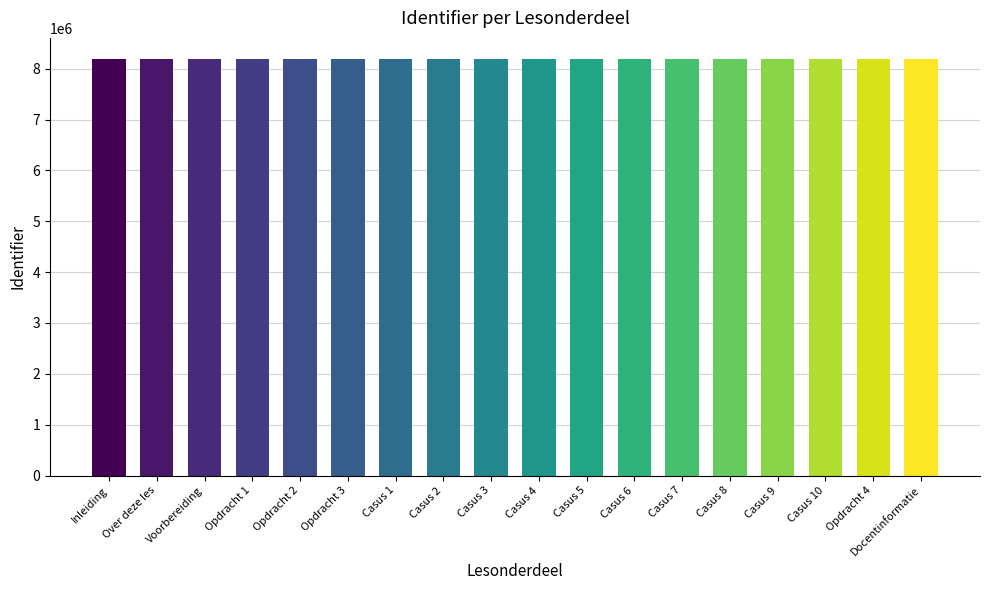

What is the sum of all values?

147517083